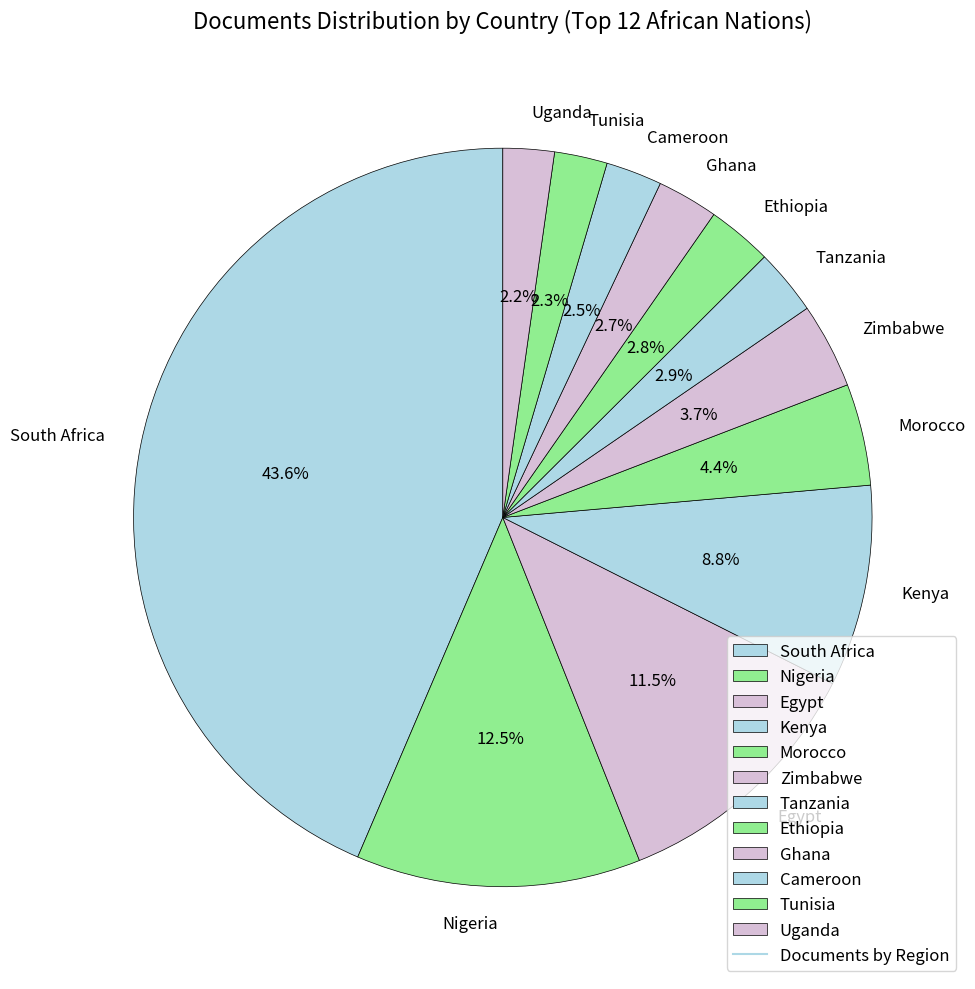

To the nearest percent, what is the average slice percentage?

8%